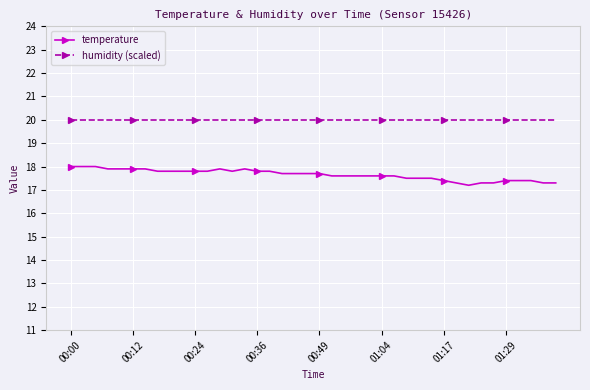

At how many categories does at least one series exceed 17?

40